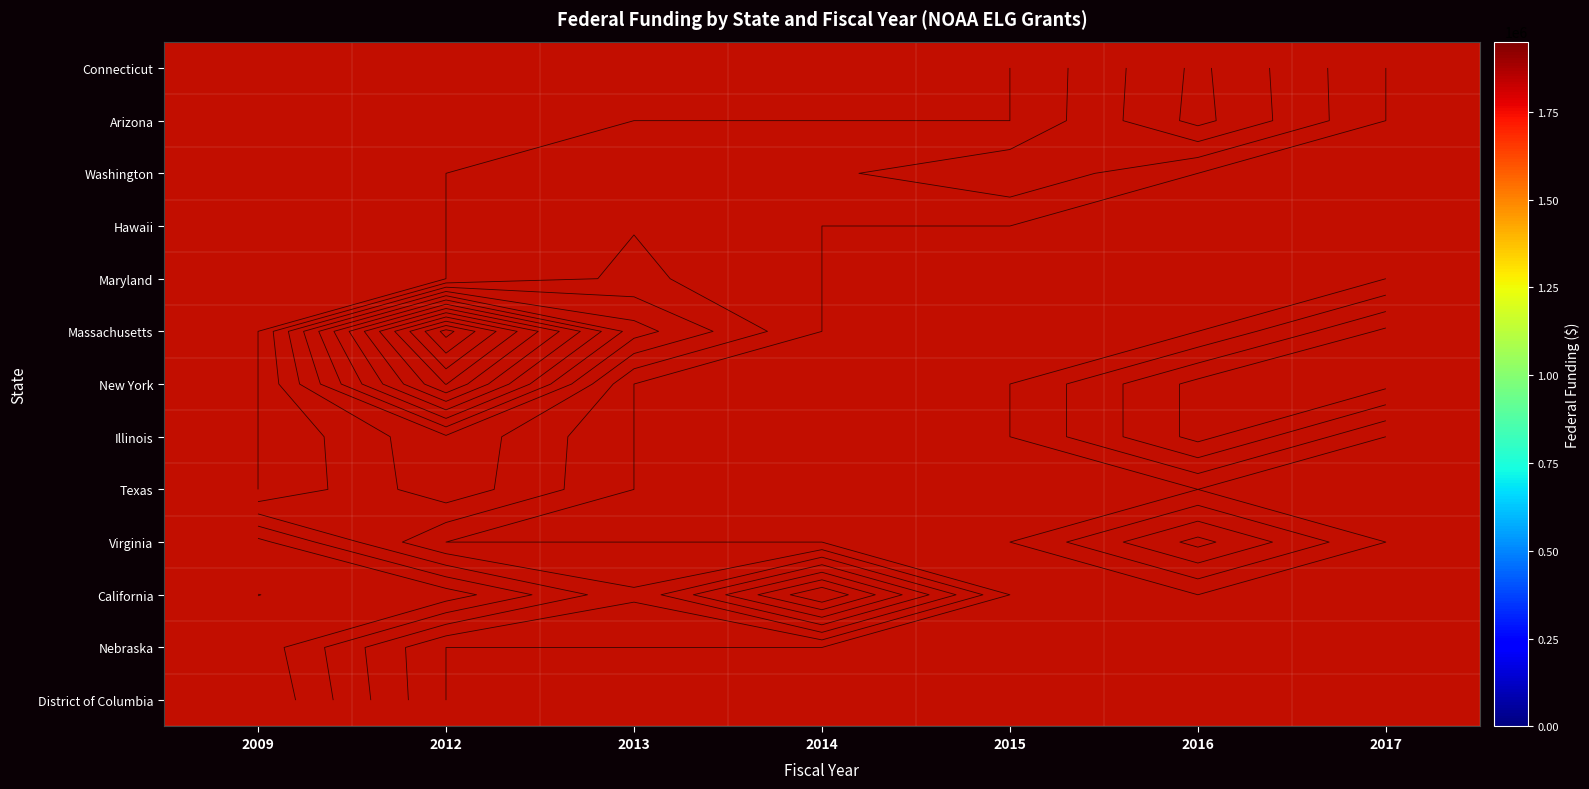

At 2012, list the series in order from smallest to largest.

District of Columbia, Nebraska, California, Virginia, Texas, Illinois, New York, Massachusetts, Maryland, Hawaii, Washington, Arizona, Connecticut